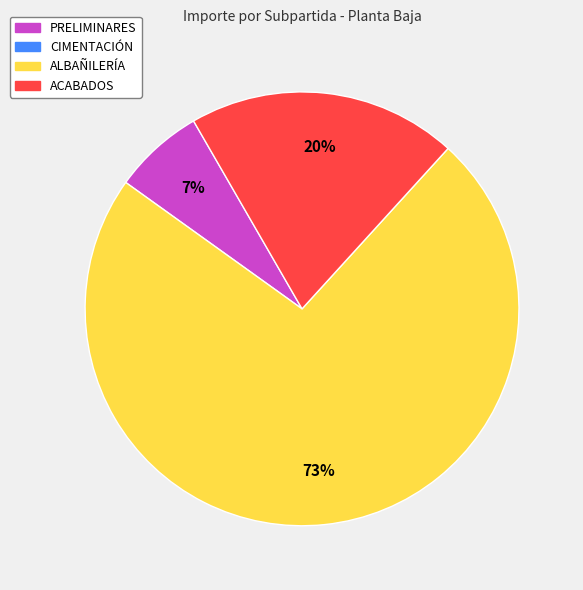

To the nearest percent, what is the difference between the largest and smallest slice percentages?

66%